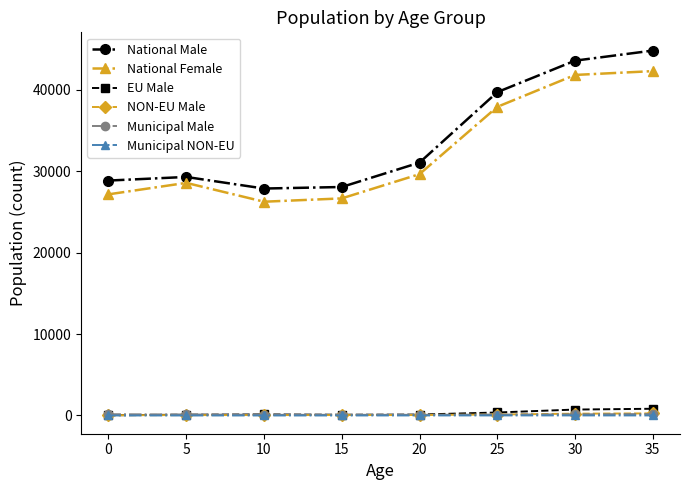

True or false: Municipal NON-EU and National Female intersect in this chart.

False